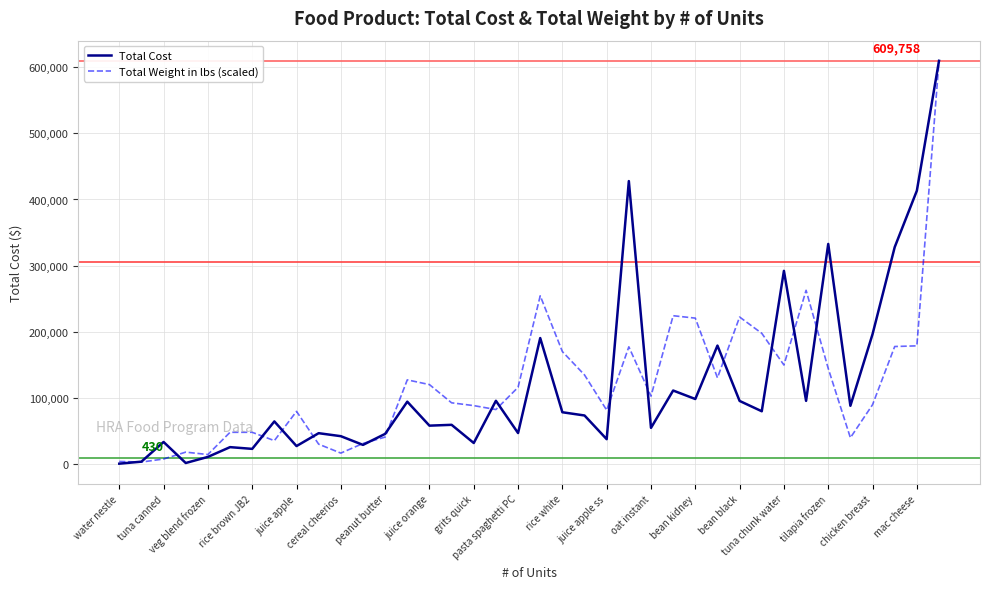

What is the greatest value displayed?

609757.5